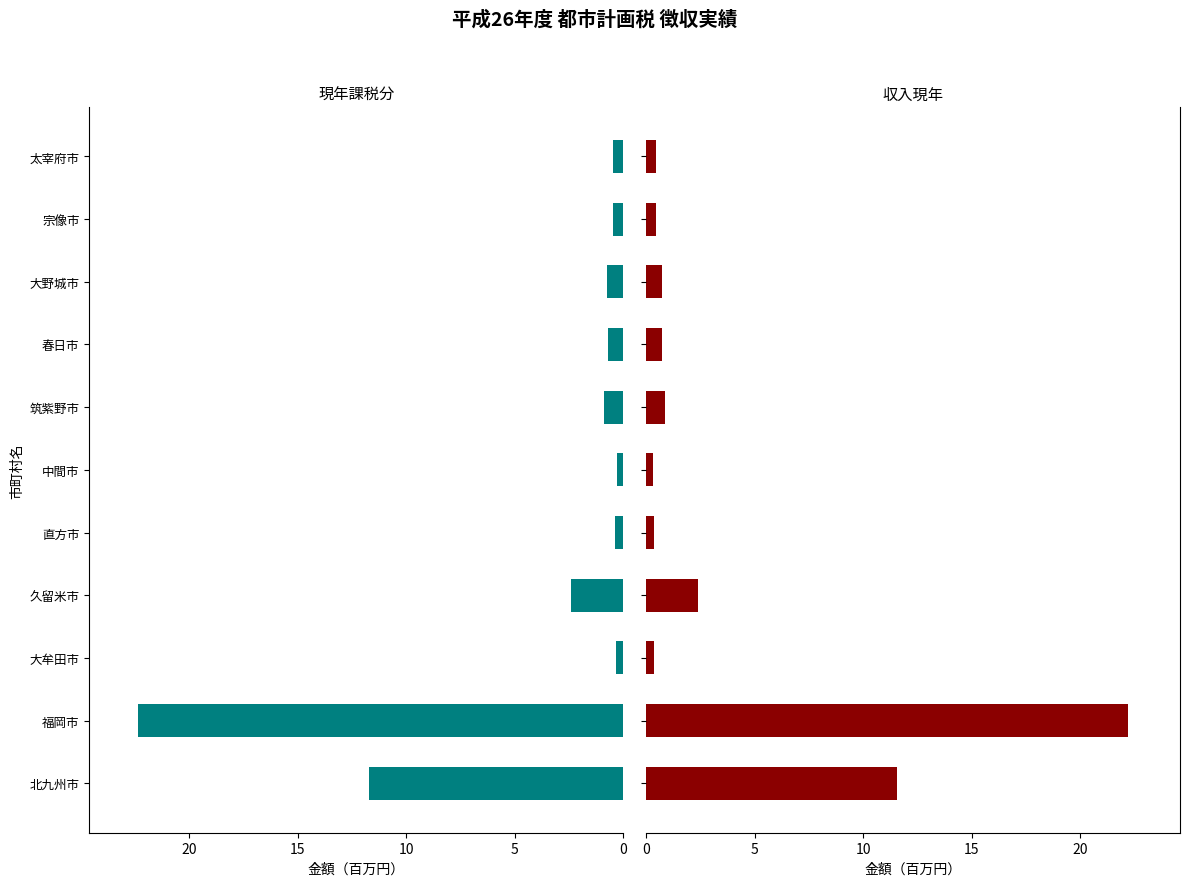

Count the number of categories in the chart.

11